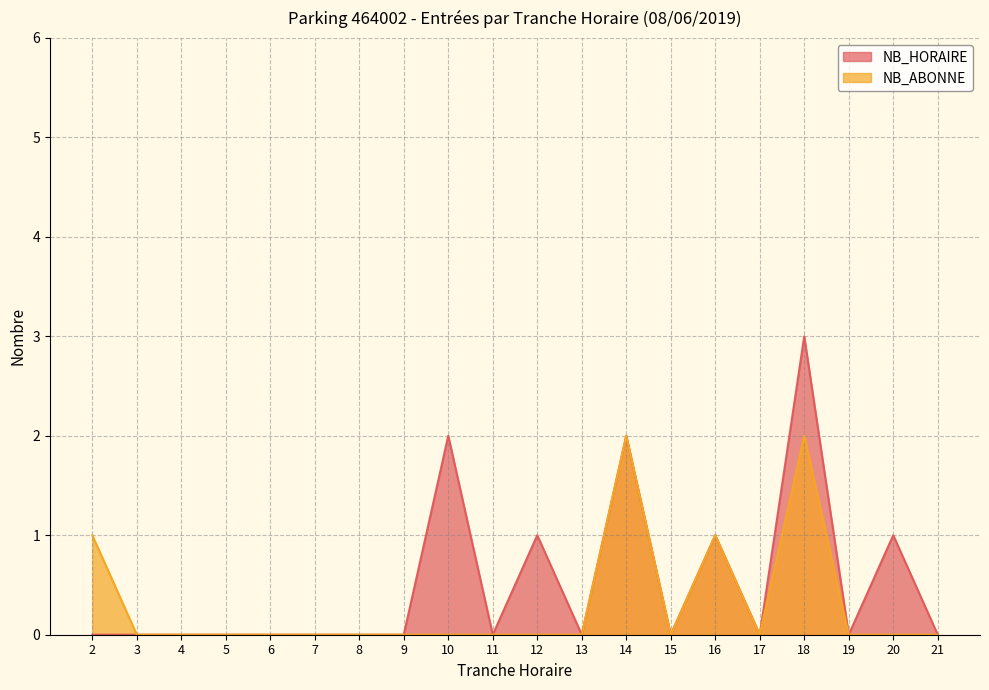

Is the value of NB_HORAIRE at 4 greater than the value of NB_ABONNE at 9?

No